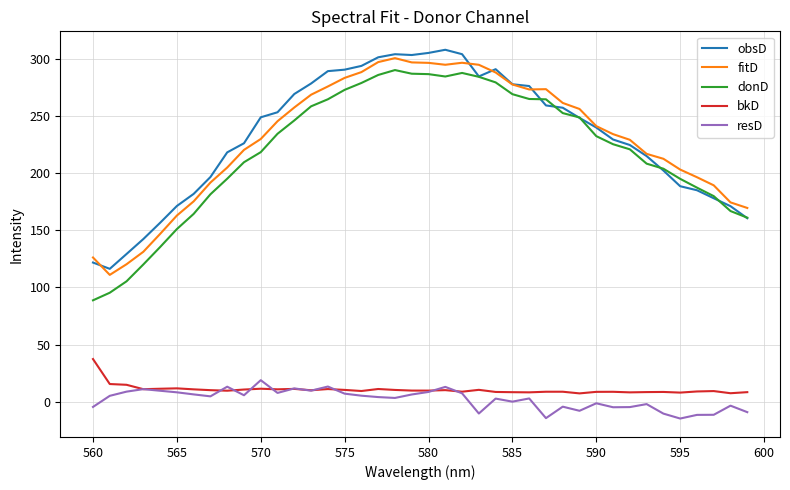

What is the difference between the maximum and minimum values in the donD series?

201.3